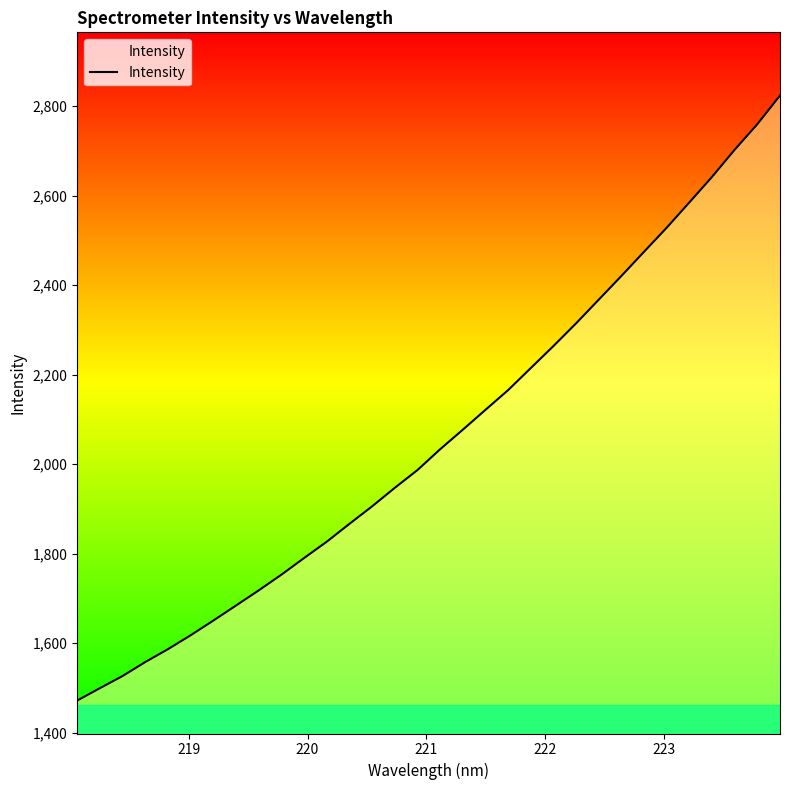

What is the smallest value displayed?

1471.8